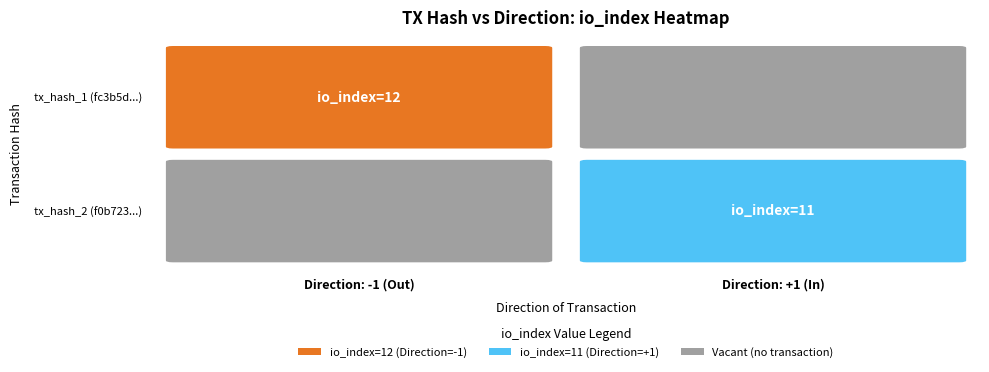

What is the average value of the f0b723514b12dc5d68c1efac7533f57c5edfa73 series?

6